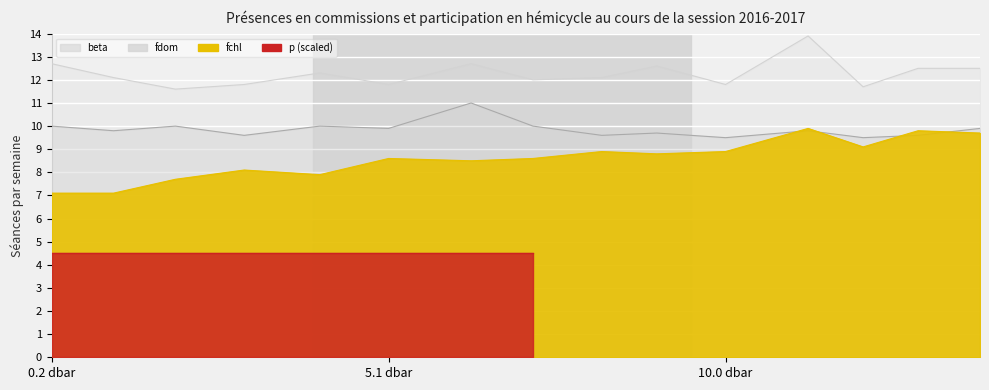

At which label is fdom closest to 10?

0.2 dbar